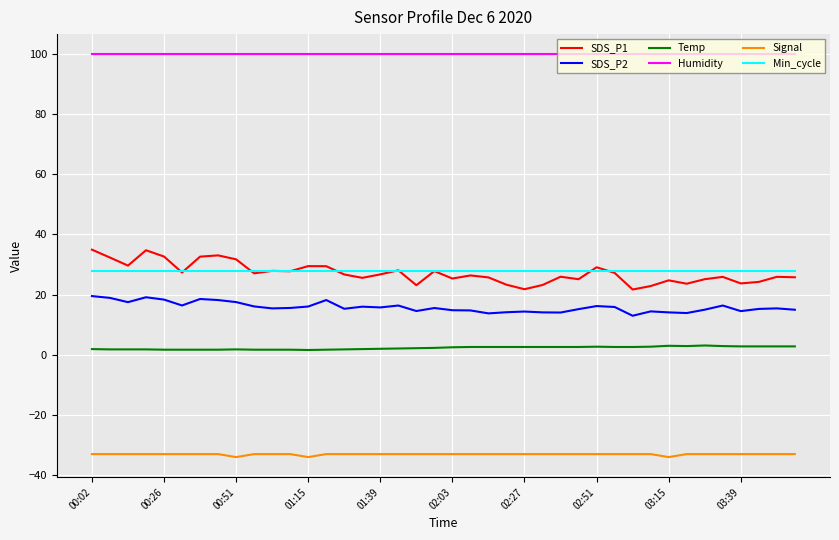

Which series has the widest spread of values?

SDS_P1